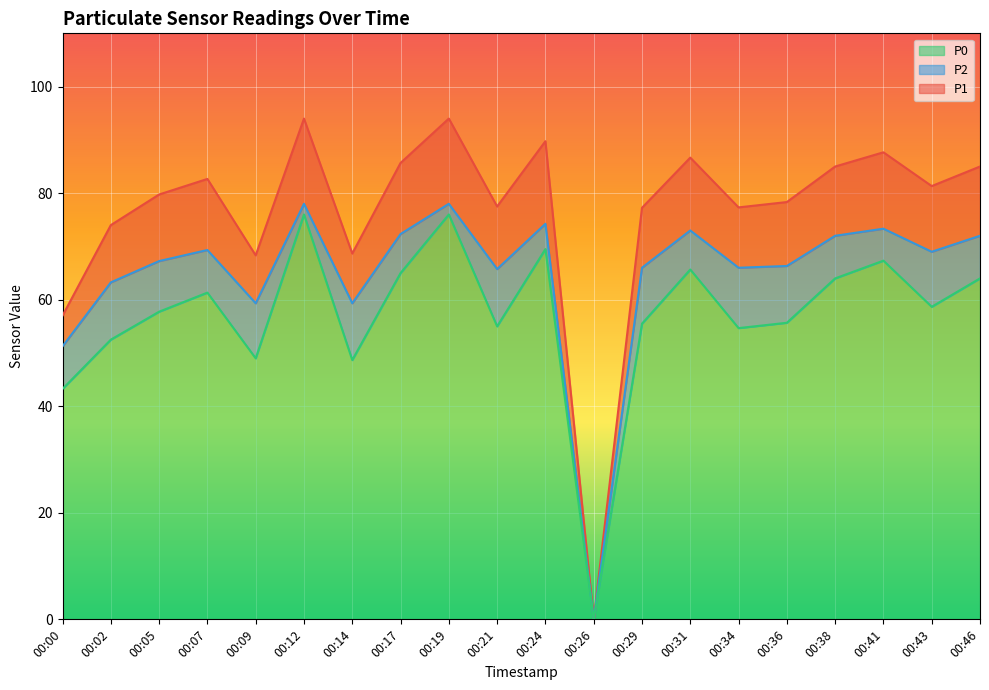

Count the number of data series in this chart.

3